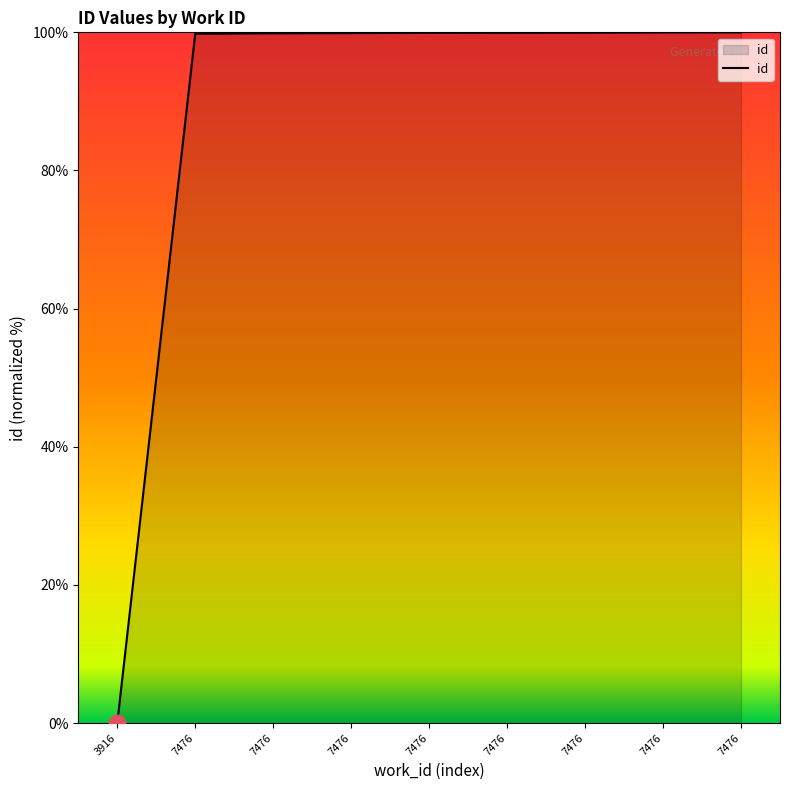

Which label corresponds to the largest value in the chart?

7476